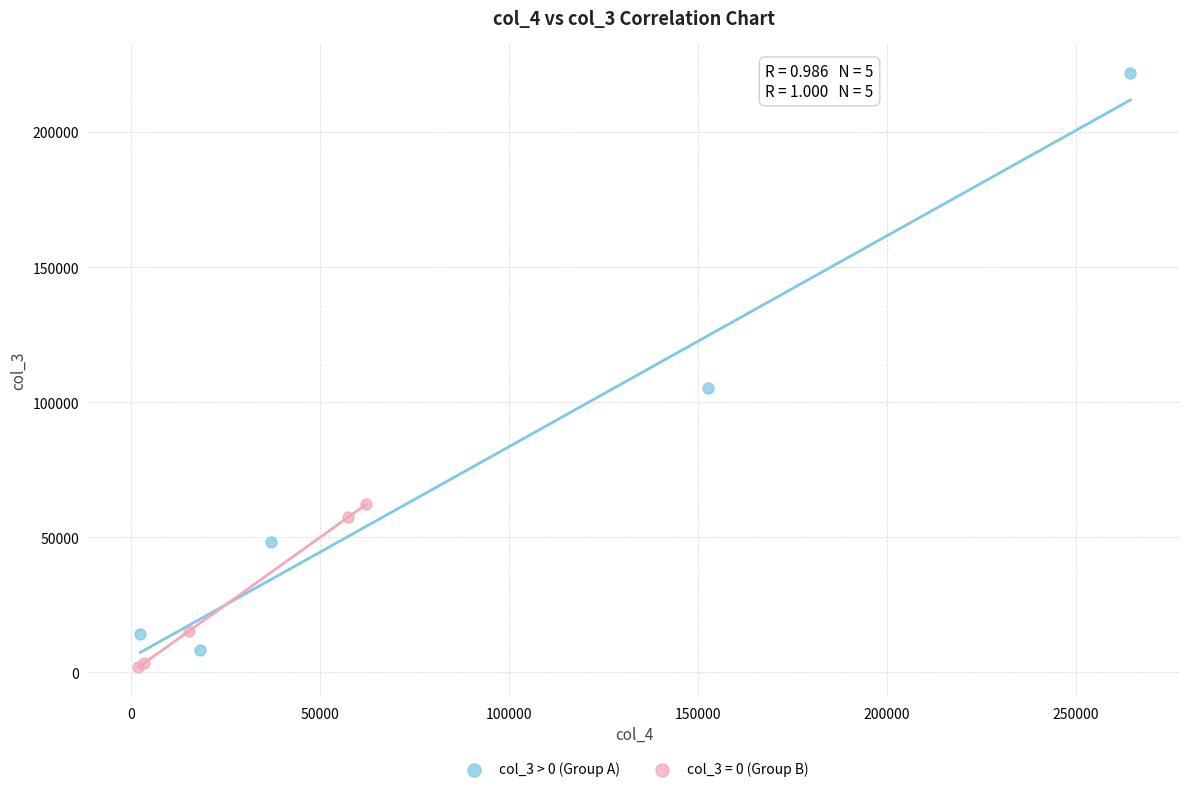

Which series contains the highest Y value?

col_3 > 0 (Group A)